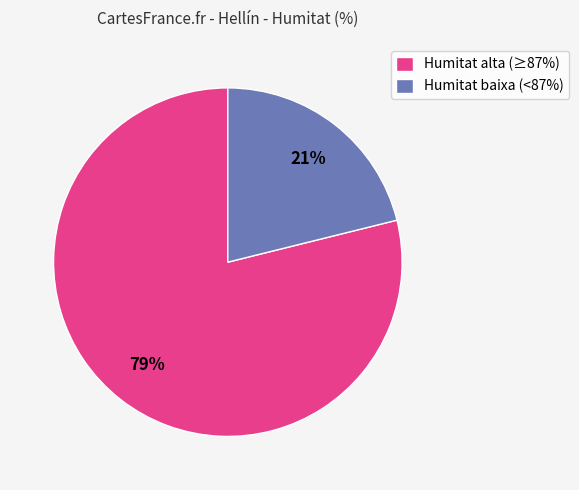

Which slice represents more than half of the pie?

Humitat alta (≥87%)